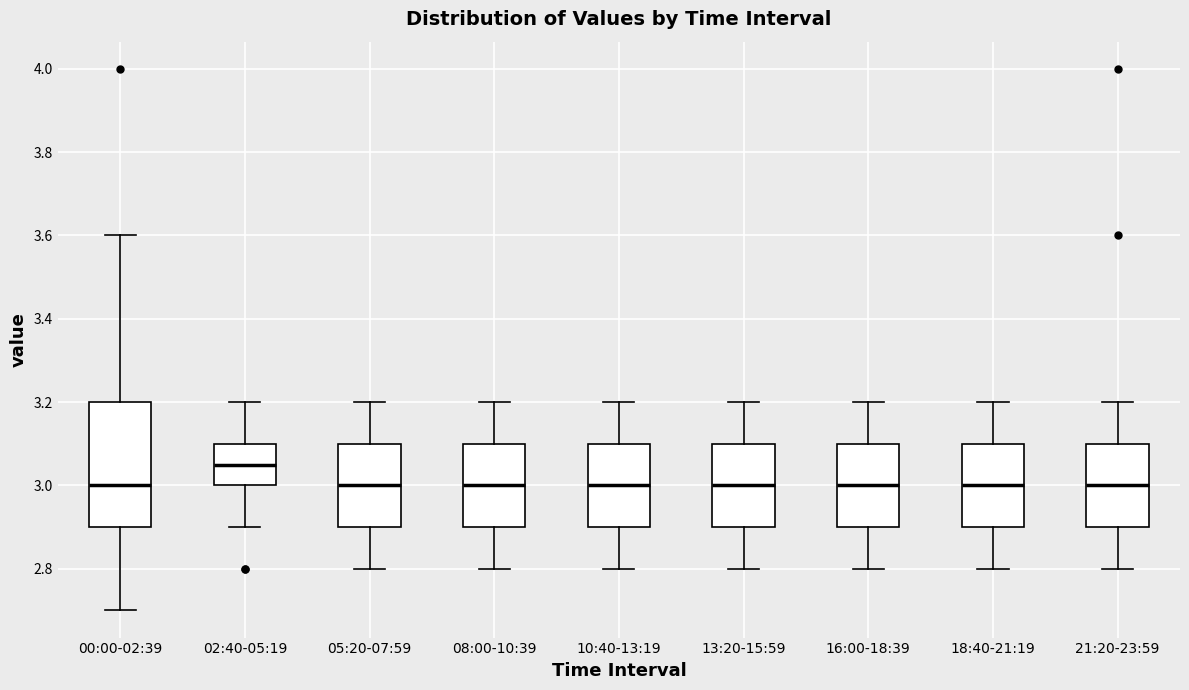

Reading left to right, read every box against the y-axis: the position of its median line, the range the box covers, and the ends of its whiskers. The values are not printed on the chart, so give them approximately, as read against the axis.

00:00-02:39: median 3.00, box 2.90 to 3.20, whiskers 2.70 to 3.60
02:40-05:19: median 3.06, box 3.00 to 3.10, whiskers 2.90 to 3.20
05:20-07:59: median 3.00, box 2.90 to 3.10, whiskers 2.80 to 3.20
08:00-10:39: median 3.00, box 2.90 to 3.10, whiskers 2.80 to 3.20
10:40-13:19: median 3.00, box 2.90 to 3.10, whiskers 2.80 to 3.20
13:20-15:59: median 3.00, box 2.90 to 3.10, whiskers 2.80 to 3.20
16:00-18:39: median 3.00, box 2.90 to 3.10, whiskers 2.80 to 3.20
18:40-21:19: median 3.00, box 2.90 to 3.10, whiskers 2.80 to 3.20
21:20-23:59: median 3.00, box 2.90 to 3.10, whiskers 2.80 to 3.20